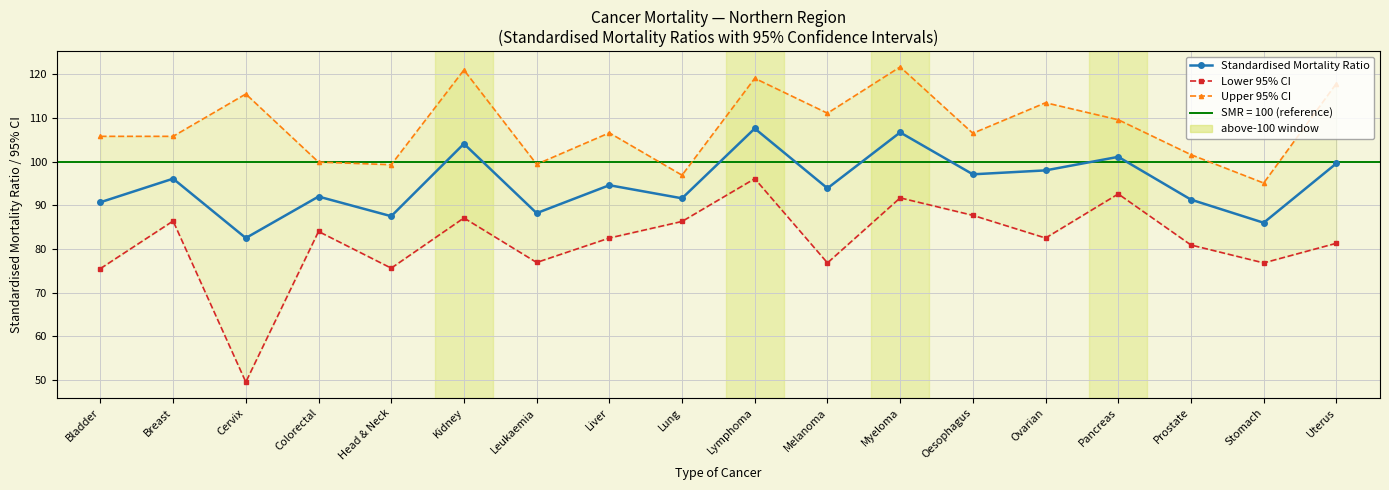

What is the difference between the maximum and minimum values in the Upper 95% CI series?

26.6